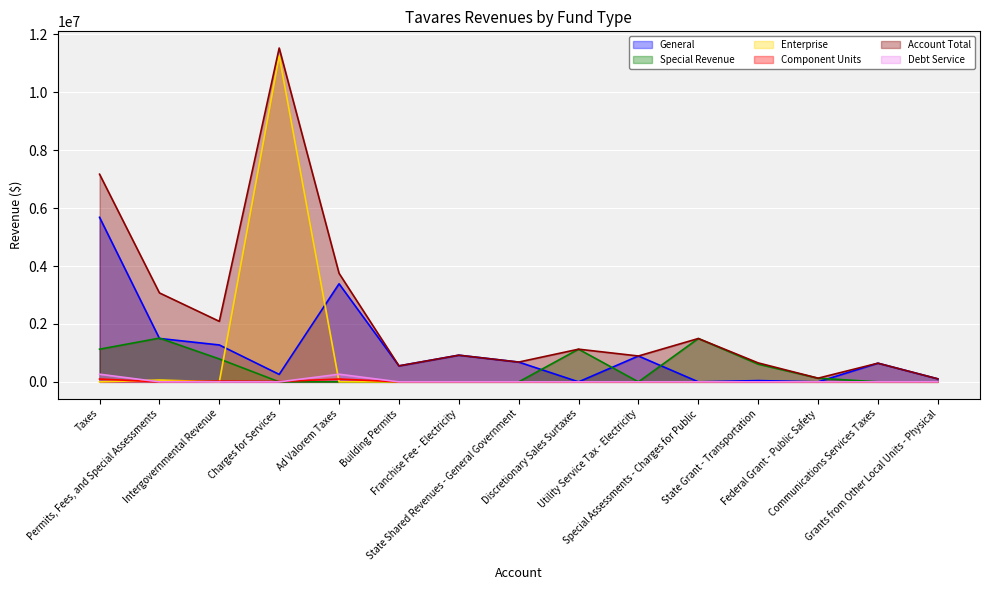

Which series has the largest total across all categories?

Account Total